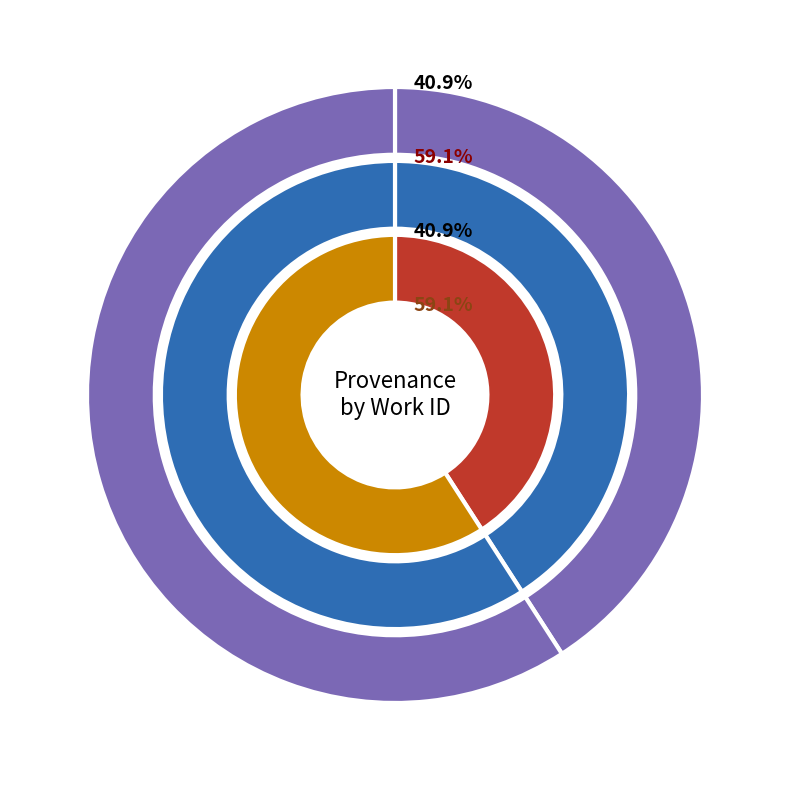

The Reading slice represents 54% of the pie. True or false?

False